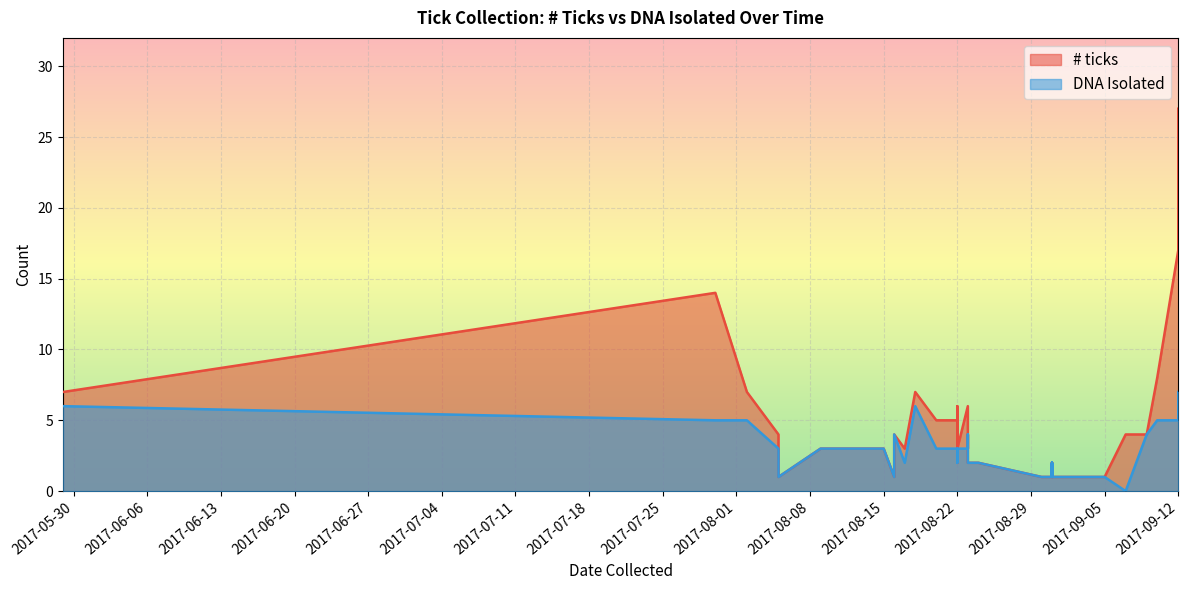

How many values in DNA Isolated are above zero?

39